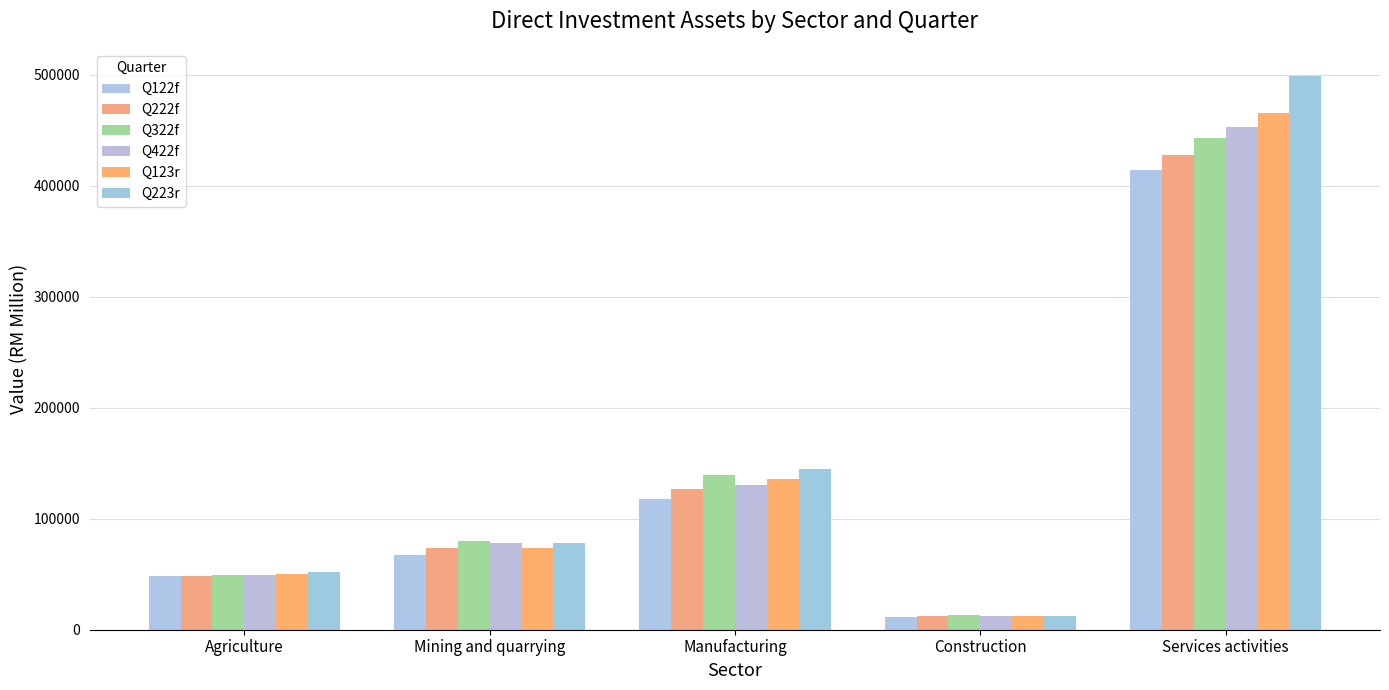

Reading right to left, what are all the values shown in this chart?

Q122f: 413932.4	11803.1	118237.3	67345.3	48438.5
Q222f: 428114.1	12650.9	127116.5	73653.3	48138.1
Q322f: 443021.3	13586.2	139107.6	79980.0	49552.3
Q422f: 453184.9	12346.5	130546.6	77928.1	49262.5
Q123r: 465325.3	12349.1	135621.9	73920.6	50617.3
Q223r: 498632.5	12638.0	144865.8	78290.3	52061.0